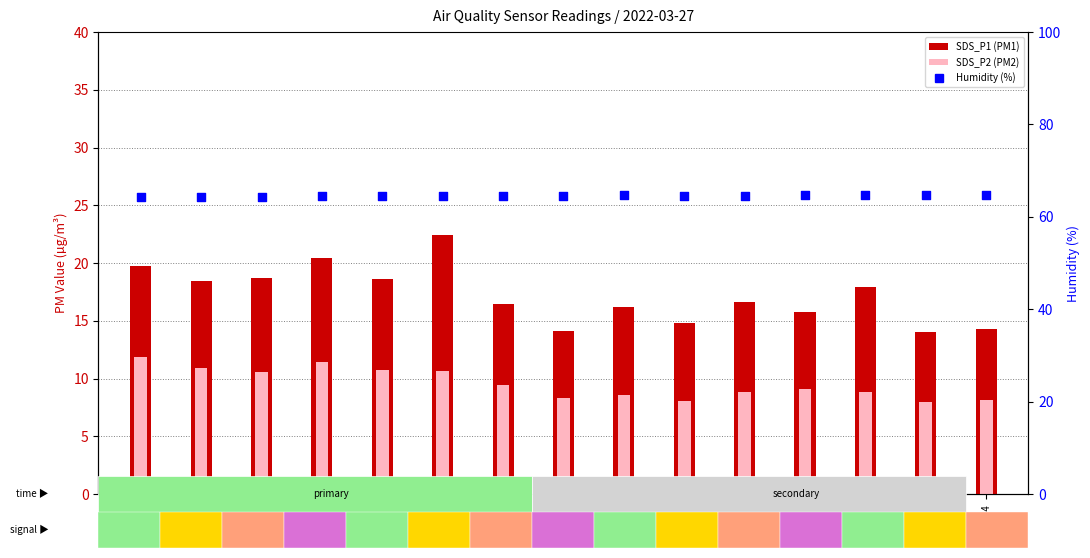

Which series has the widest spread of Y values?

SDS_P1